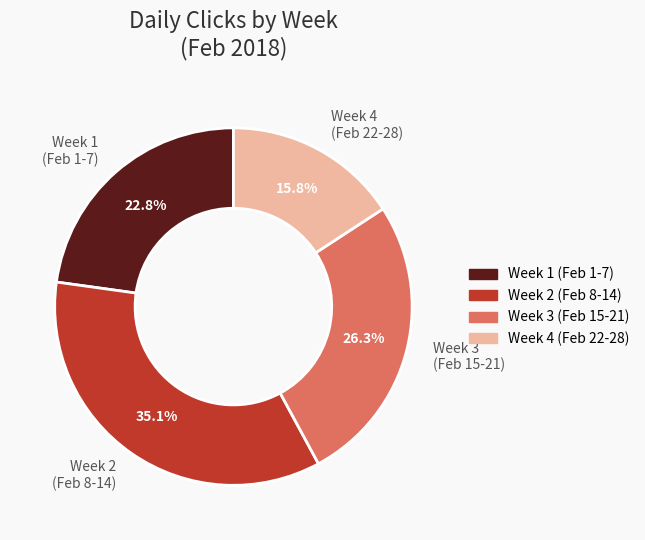

Which has a higher value, Week 3 (Feb 15-21) or Week 1 (Feb 1-7)?

Week 3 (Feb 15-21)